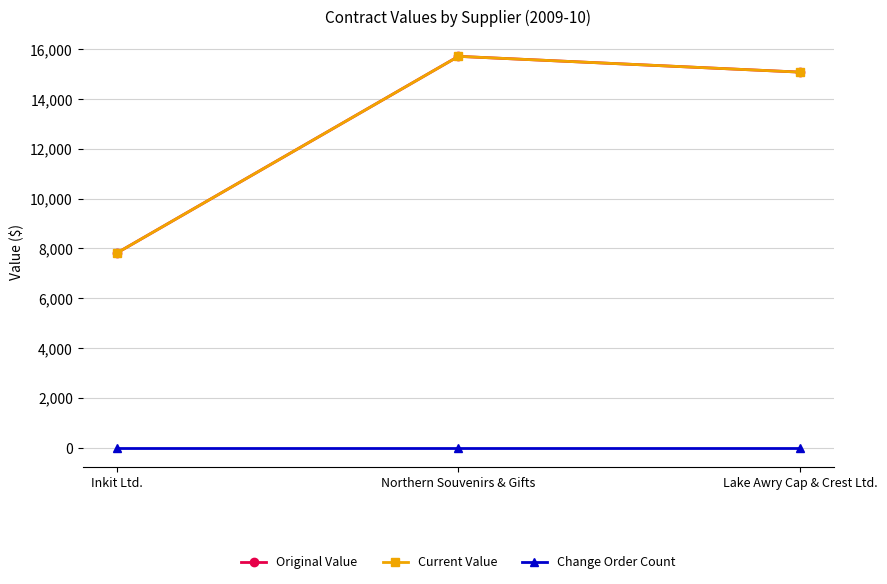

Read the Original Value value at Lake Awry Cap & Crest Ltd..

15081